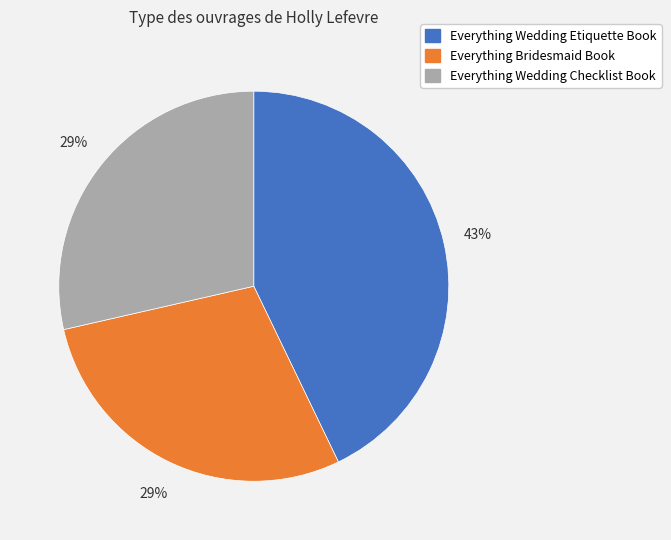

Which has a higher value, Everything Wedding Etiquette Book or Everything Bridesmaid Book?

Everything Wedding Etiquette Book